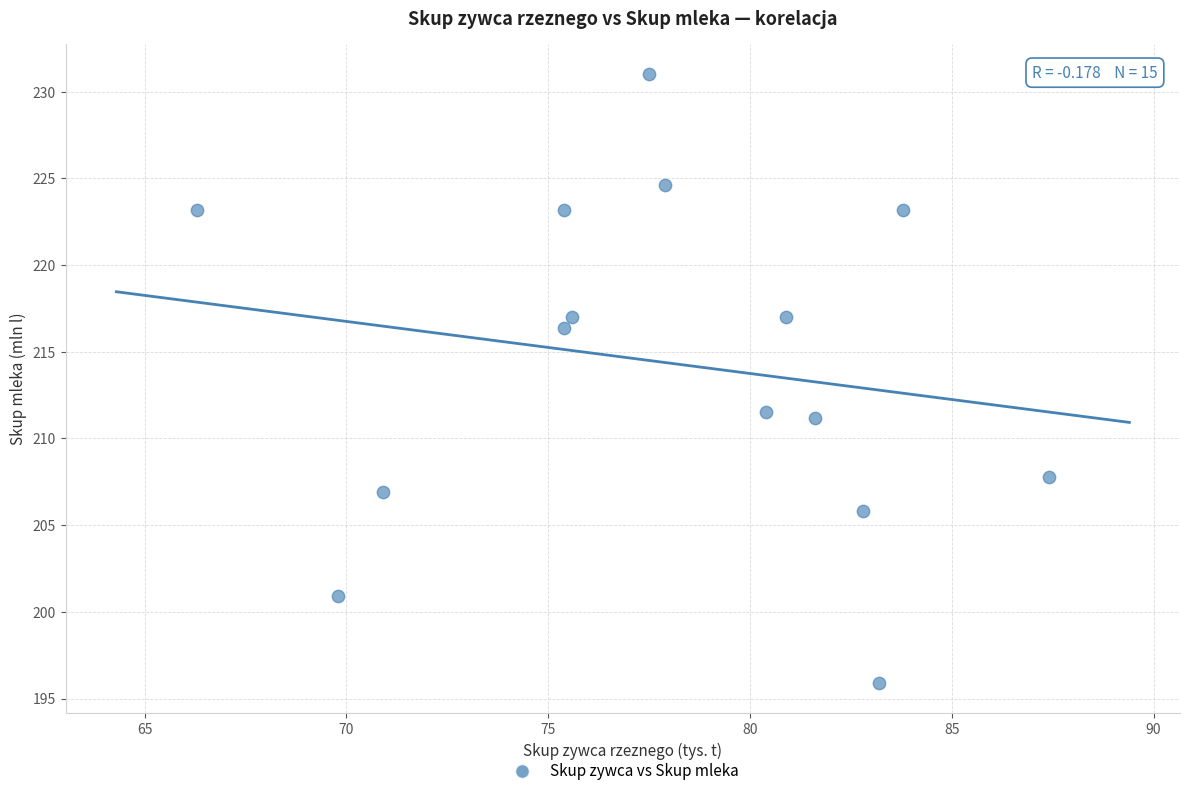

What is the range of Y values (max minus min)?

35.1